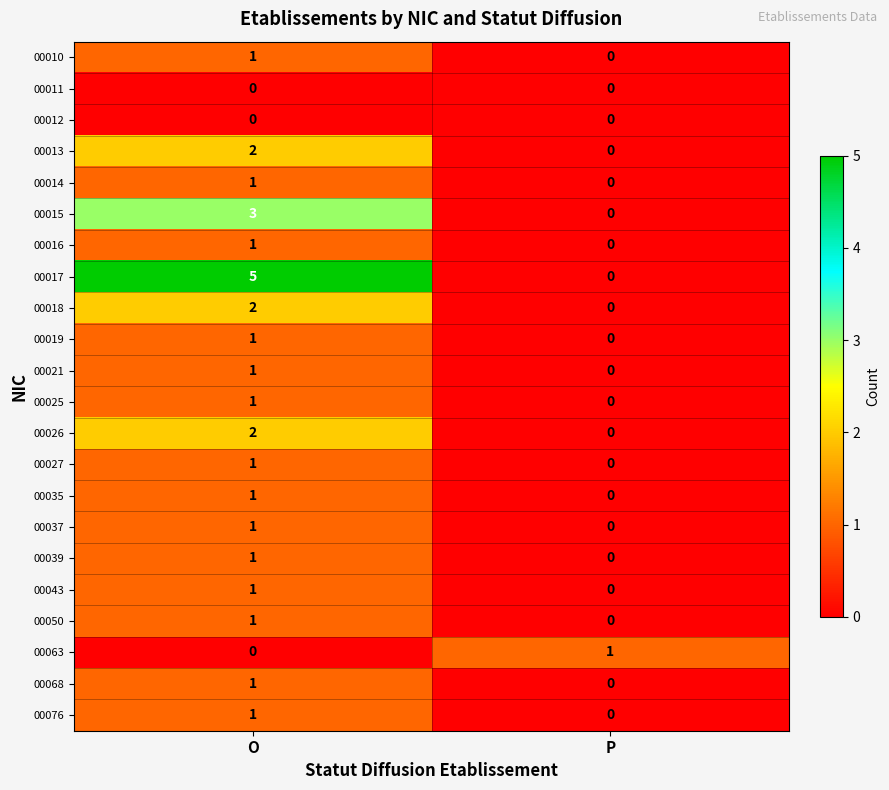

The 00014 series shows 2 at O. True or false?

False